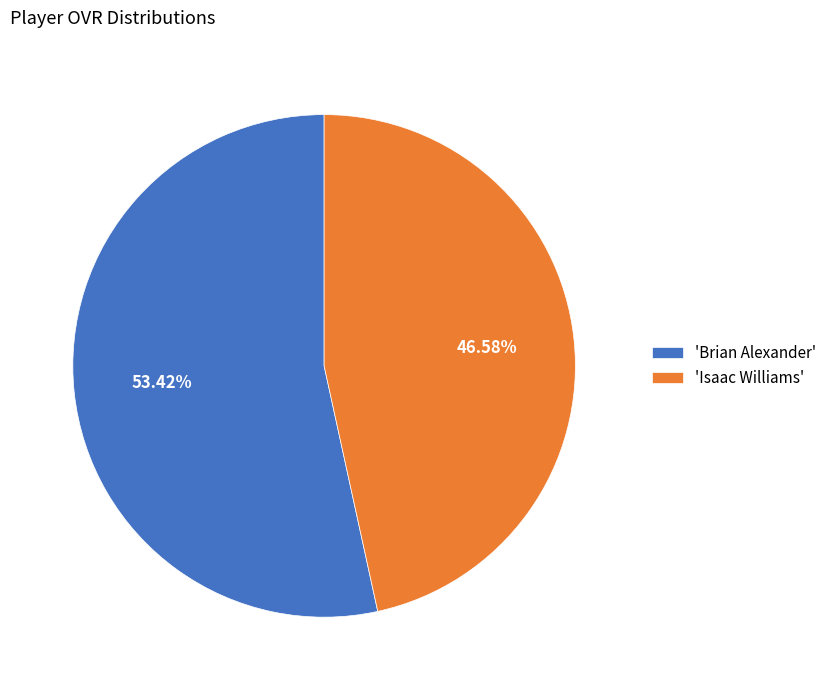

Count the number of slices in the pie.

2